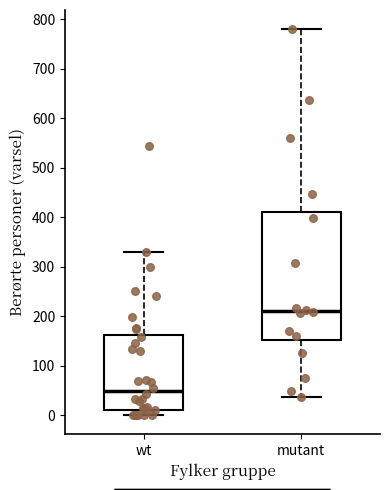

Which box has the lowest median line?

wt